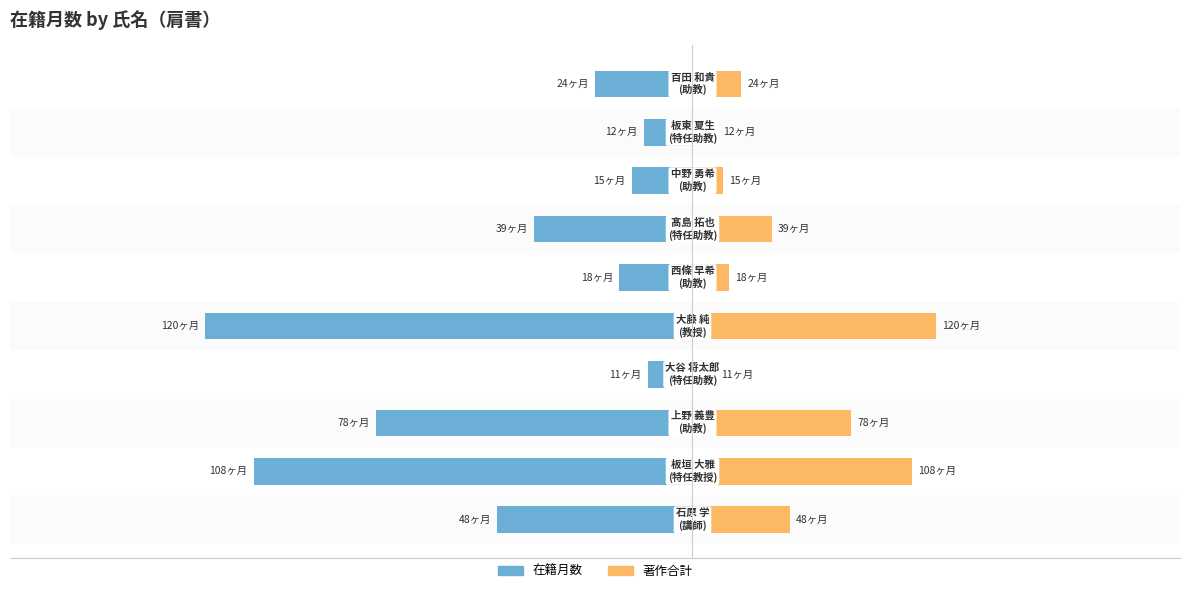

Count the number of categories in the chart.

10